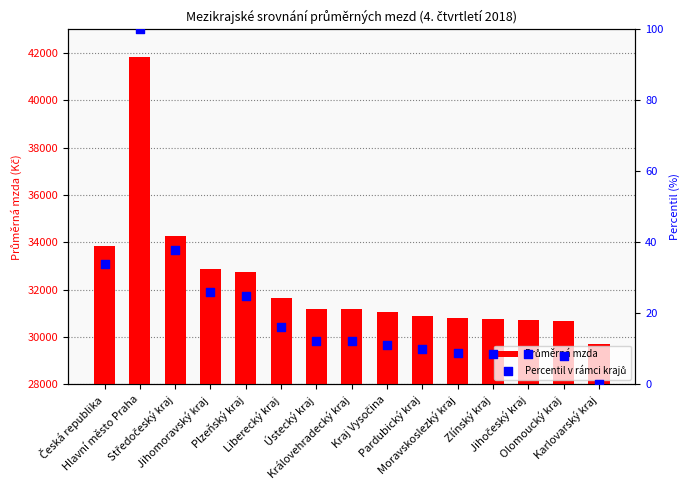

Which series reaches the maximum Y coordinate?

Průměrná mzda